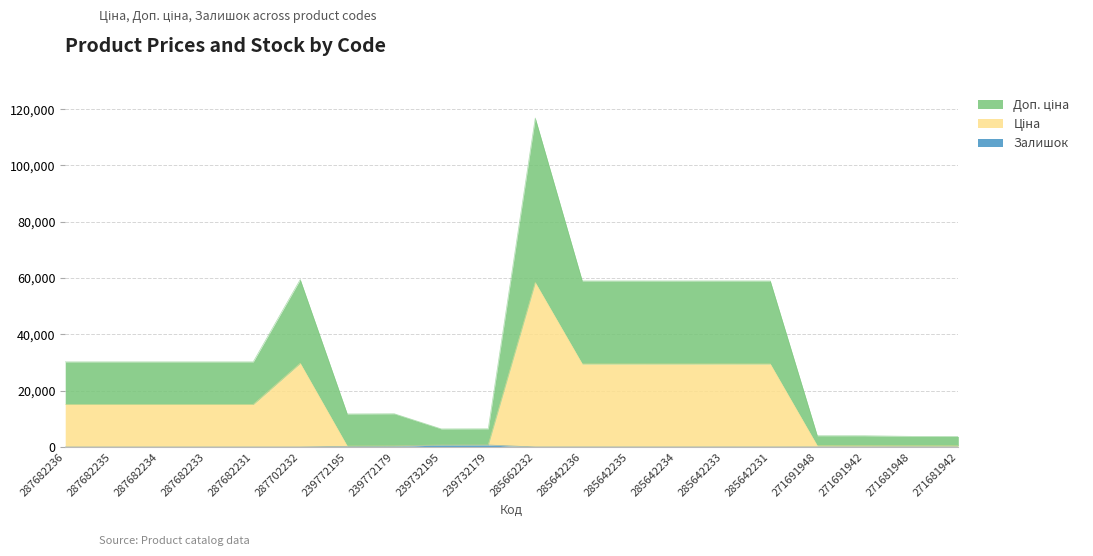

What is the total value across all series at 285642235?

58996.0